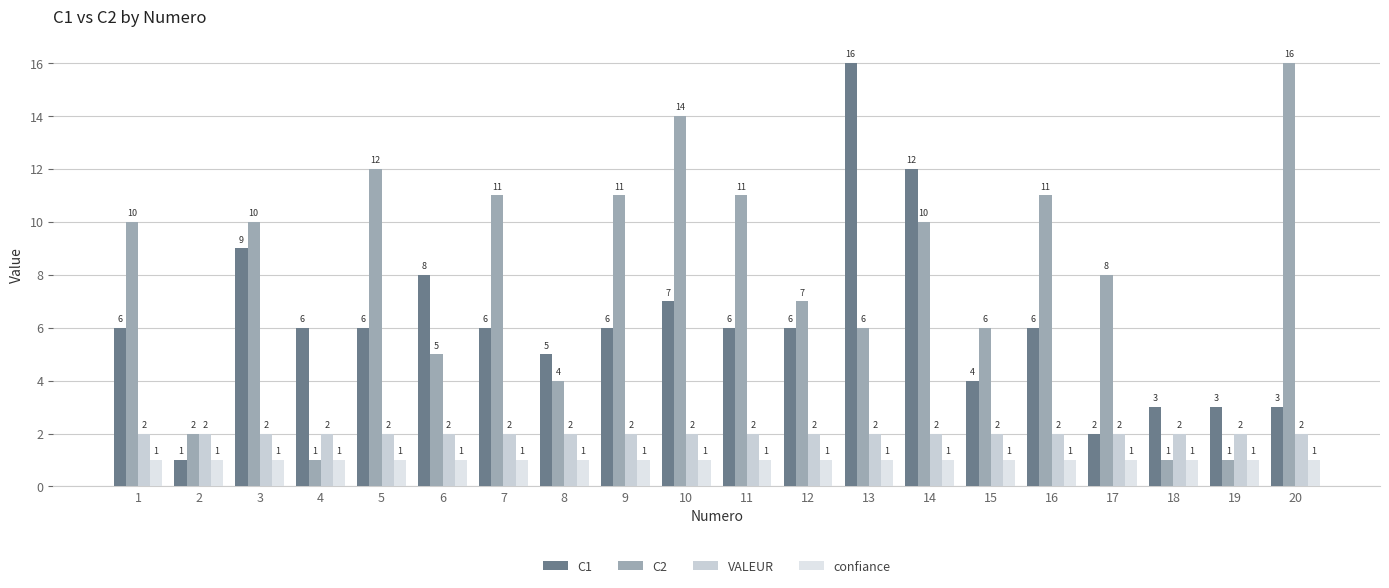

Is it true that C1 equals 20 at 14?

False